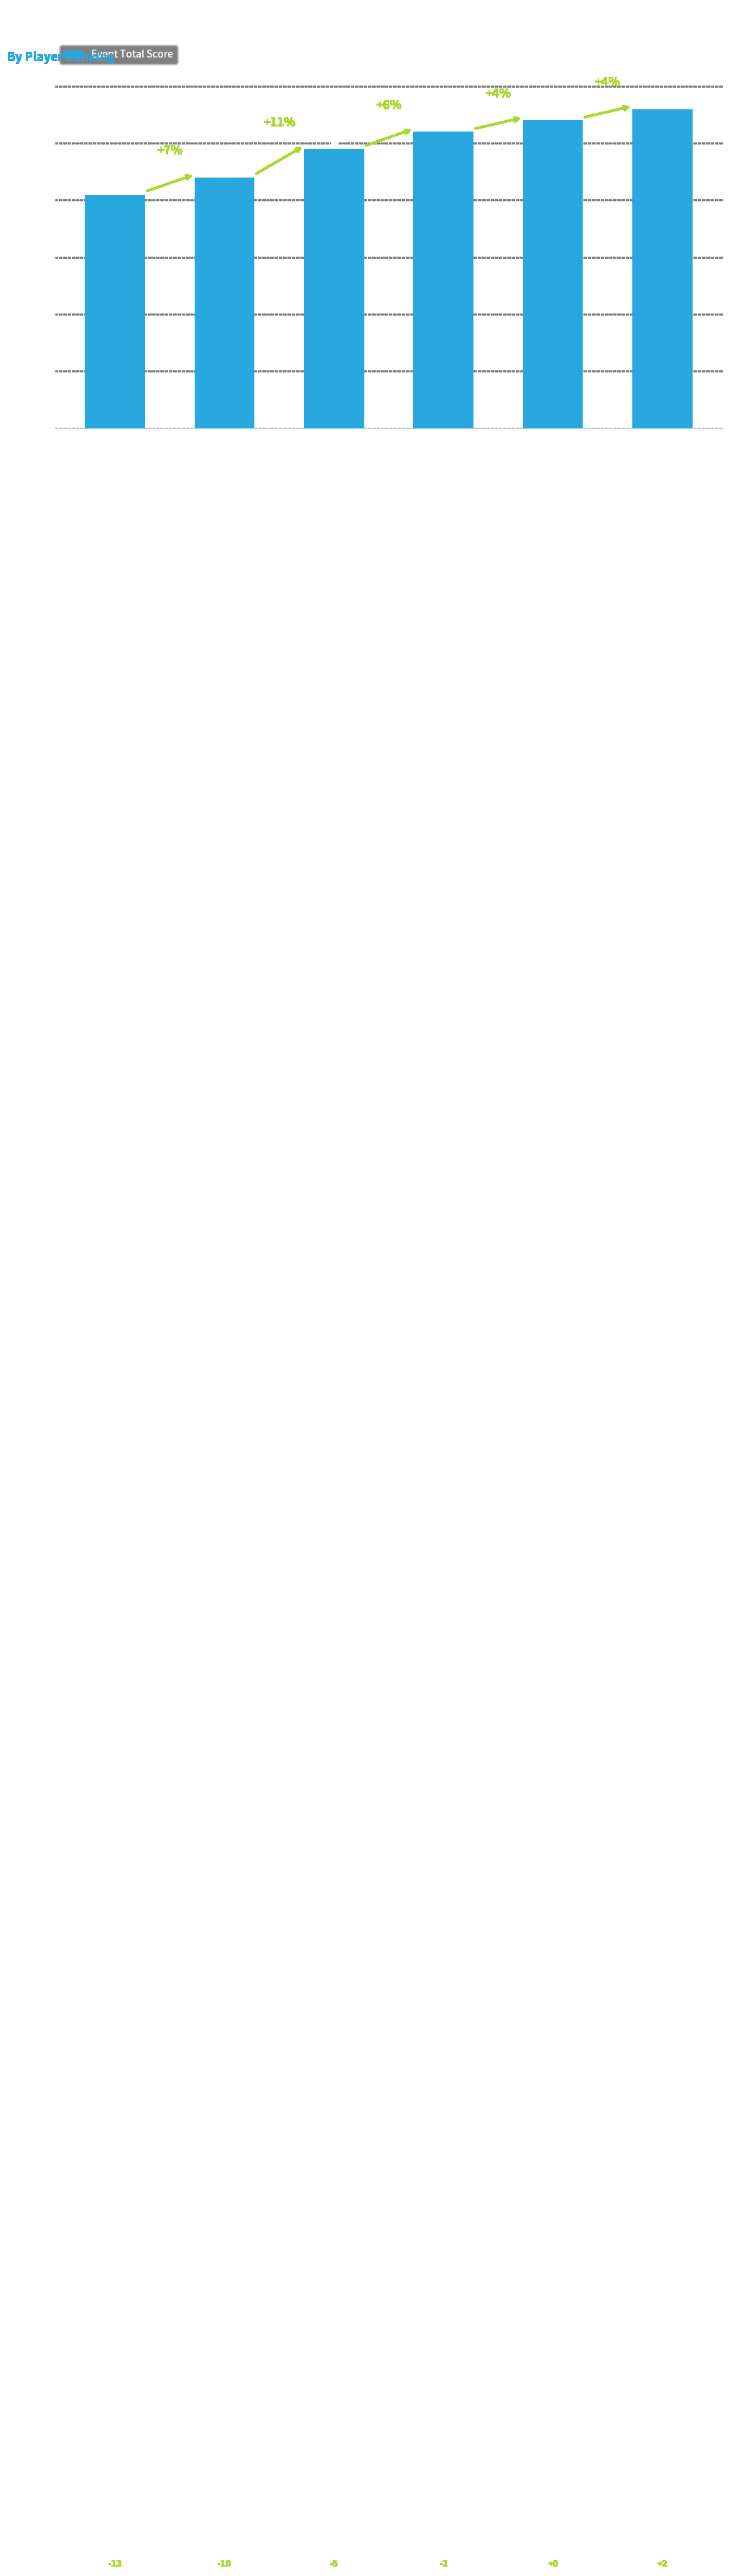

What position from the left is 1st?

1